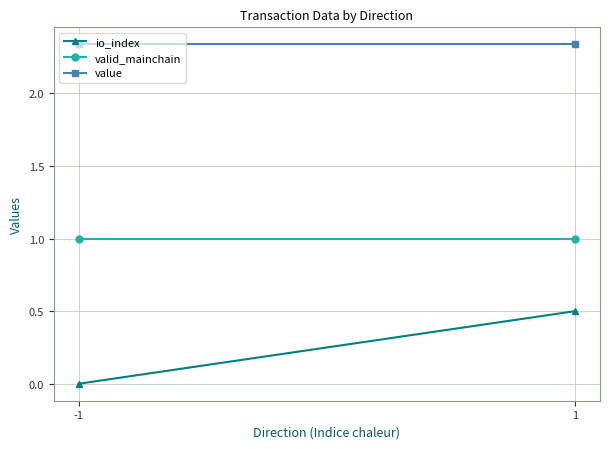

True or false: io_index has a value of 0.0 at -1.

True